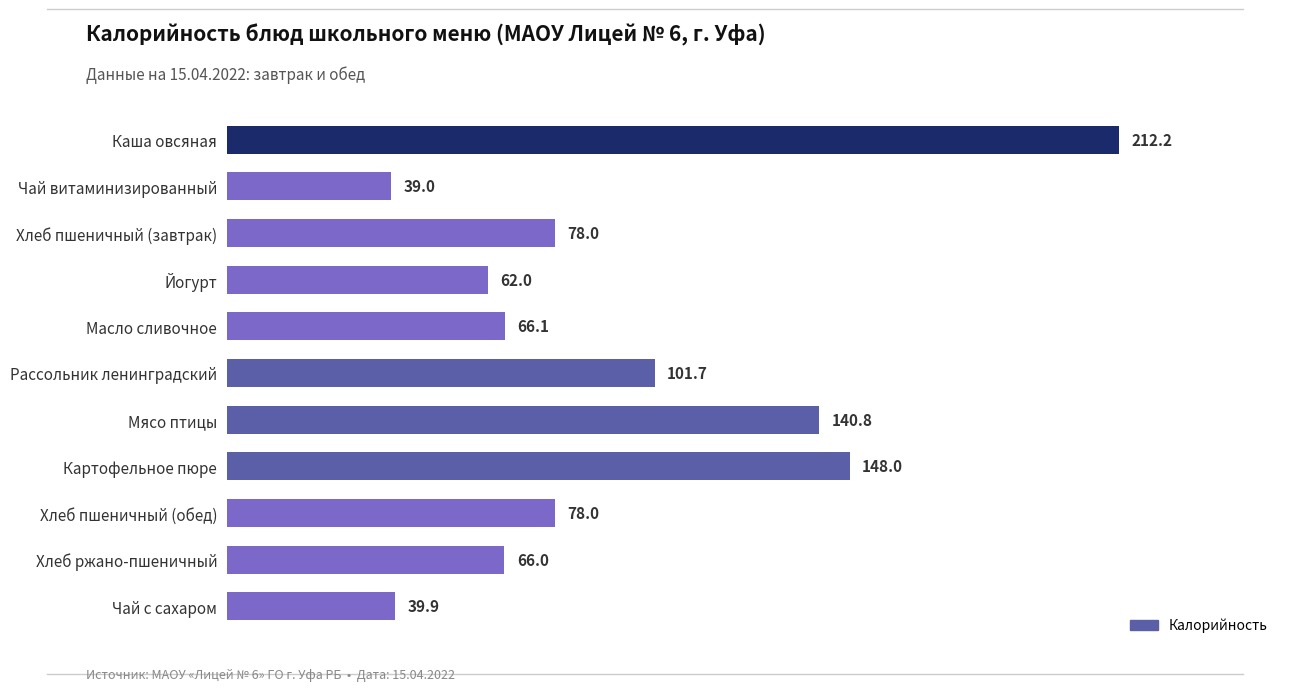

Count the number of categories in the chart.

11